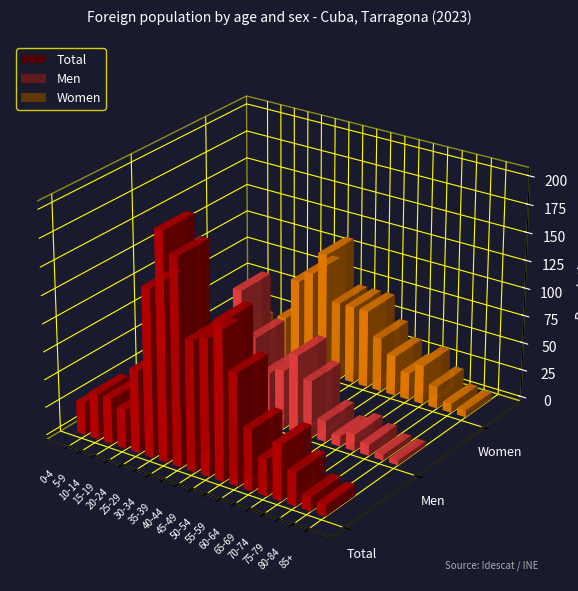

Between 10-14 and 85+, which is larger?

10-14